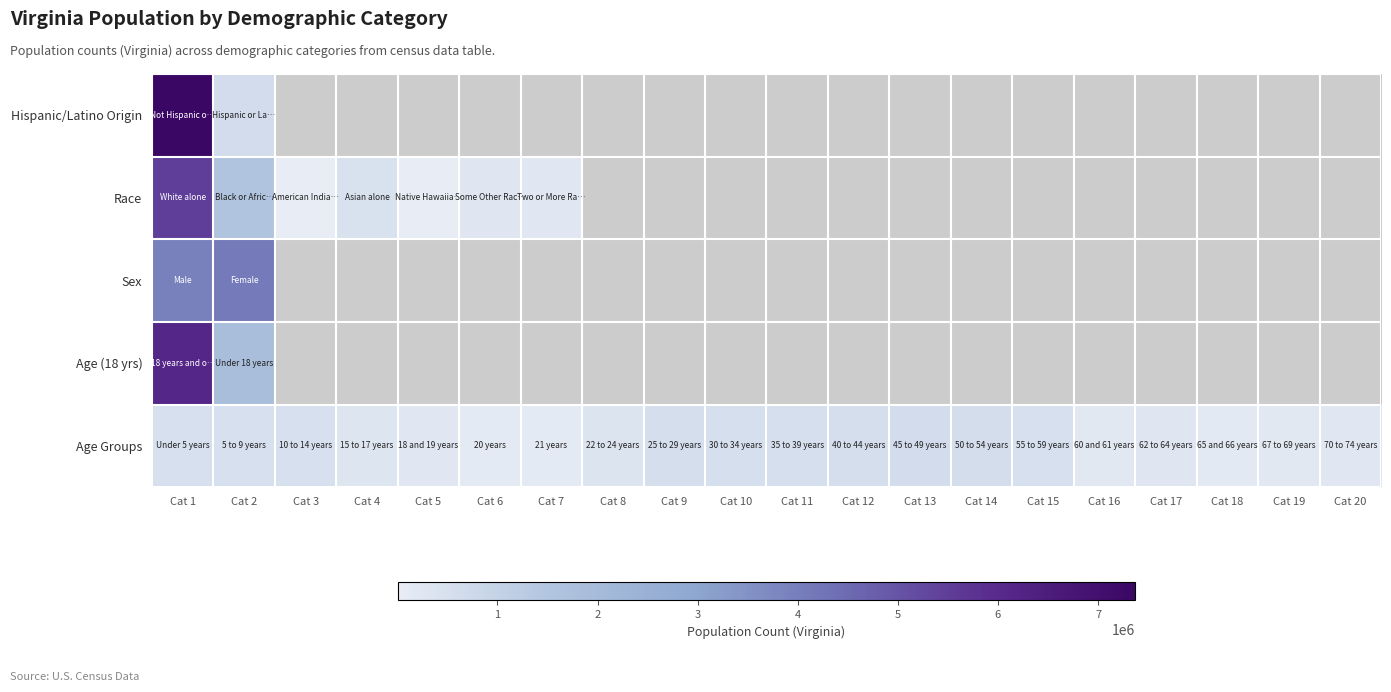

What is the sum of all Age Groups values?

7573891.0